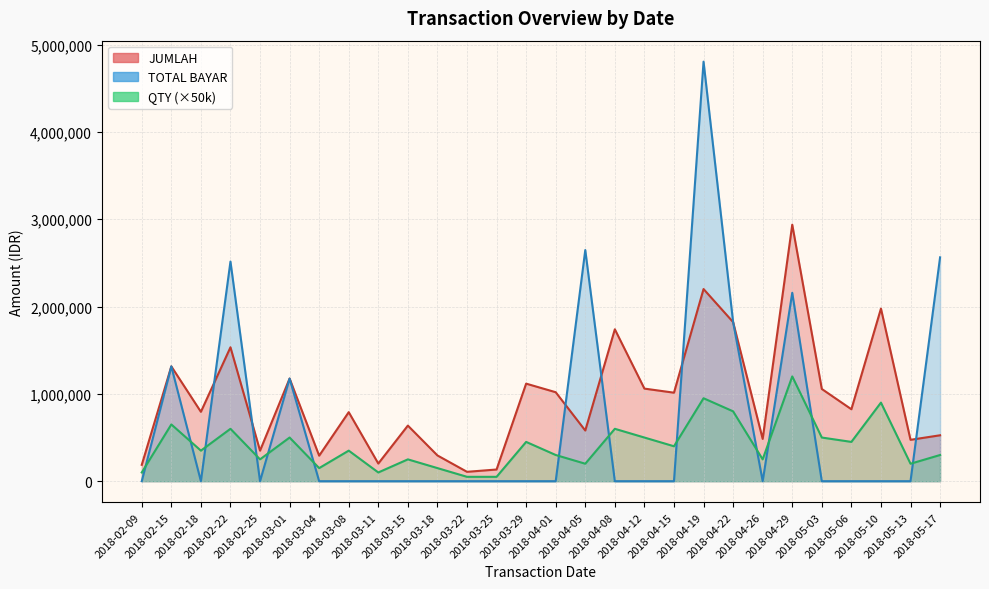

List the series in order of their peak value, lowest first.

QTY, JUMLAH, TOTAL BAYAR